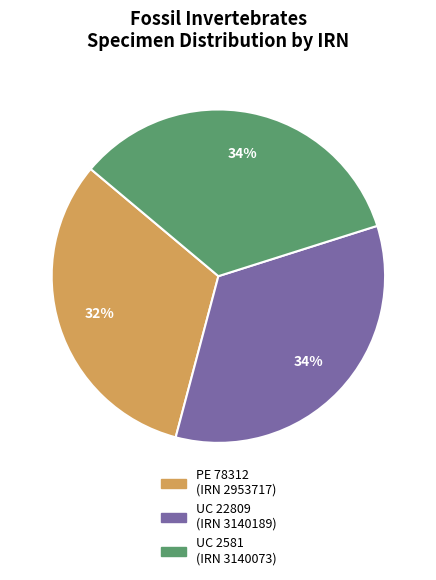

Is there any slice that represents more than half of the pie?

No